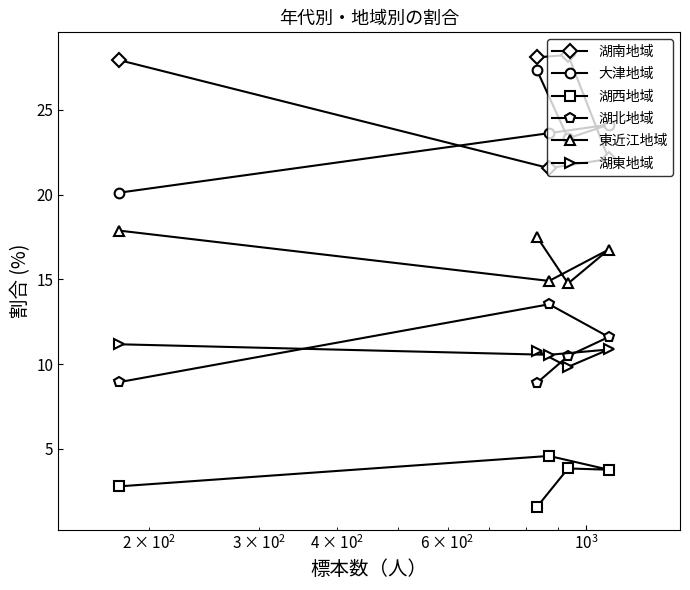

At how many categories does at least one series exceed 27?

3